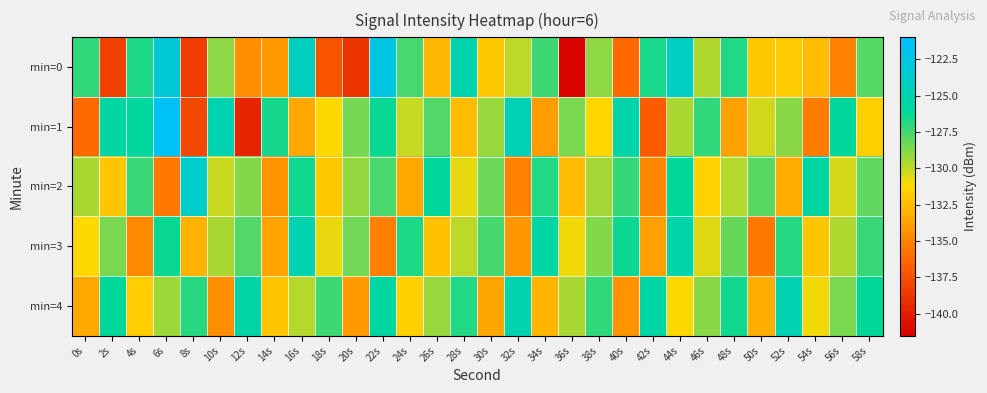

Which series has the widest spread of values?

min=0